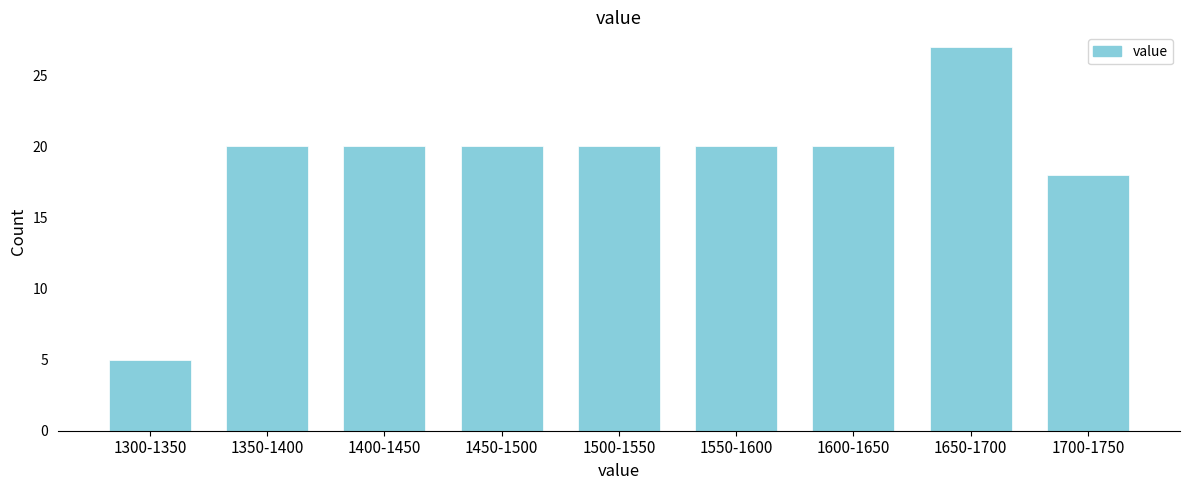

Reading left to right, what are all the values shown in this chart?

1300-1350=5	1350-1400=20	1400-1450=20	1450-1500=20	1500-1550=20	1550-1600=20	1600-1650=20	1650-1700=27	1700-1750=18